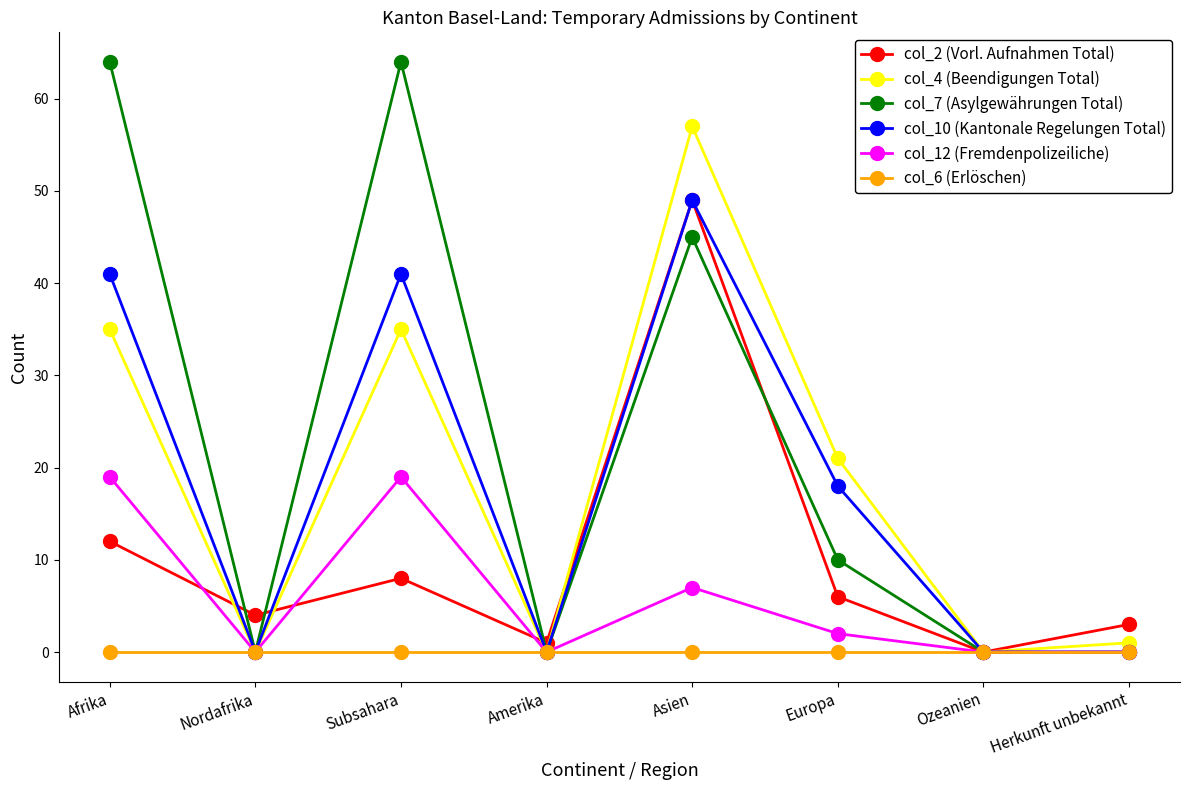

How many col_12 (Fremdenpolizeiliche) values are between 0 and 19?

8